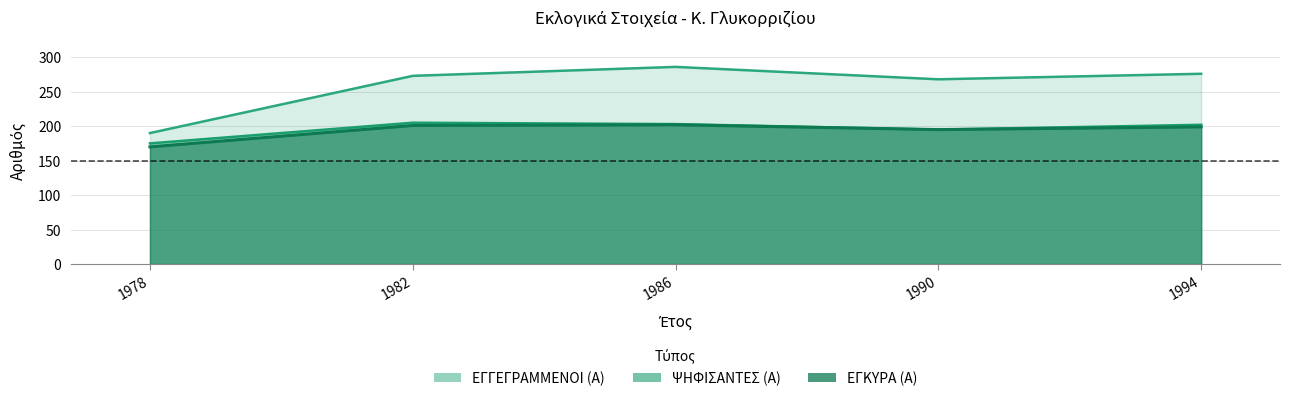

Which series has the largest total across all categories?

ΕΓΓΕΓΡΑΜΜΕΝΟΙ (Α)